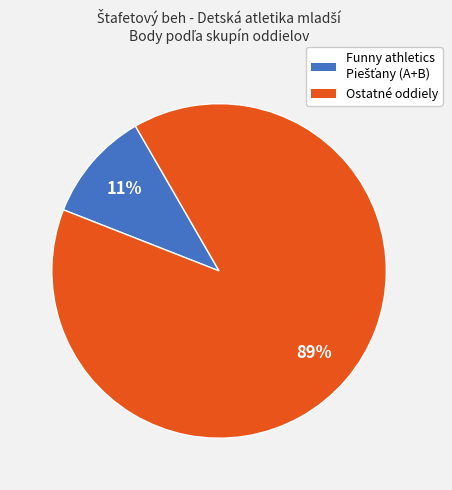

To the nearest percent, what is the average slice percentage?

50%